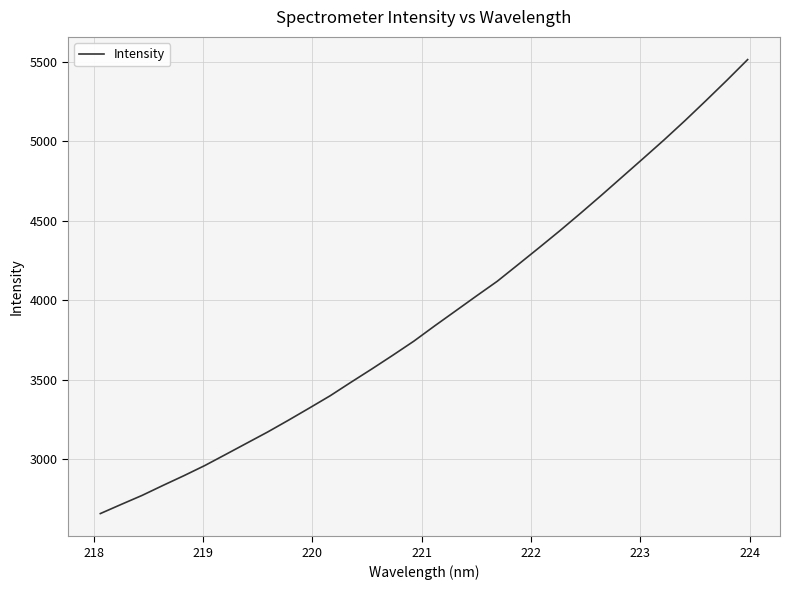

What is the difference between the maximum and minimum values?

2854.8